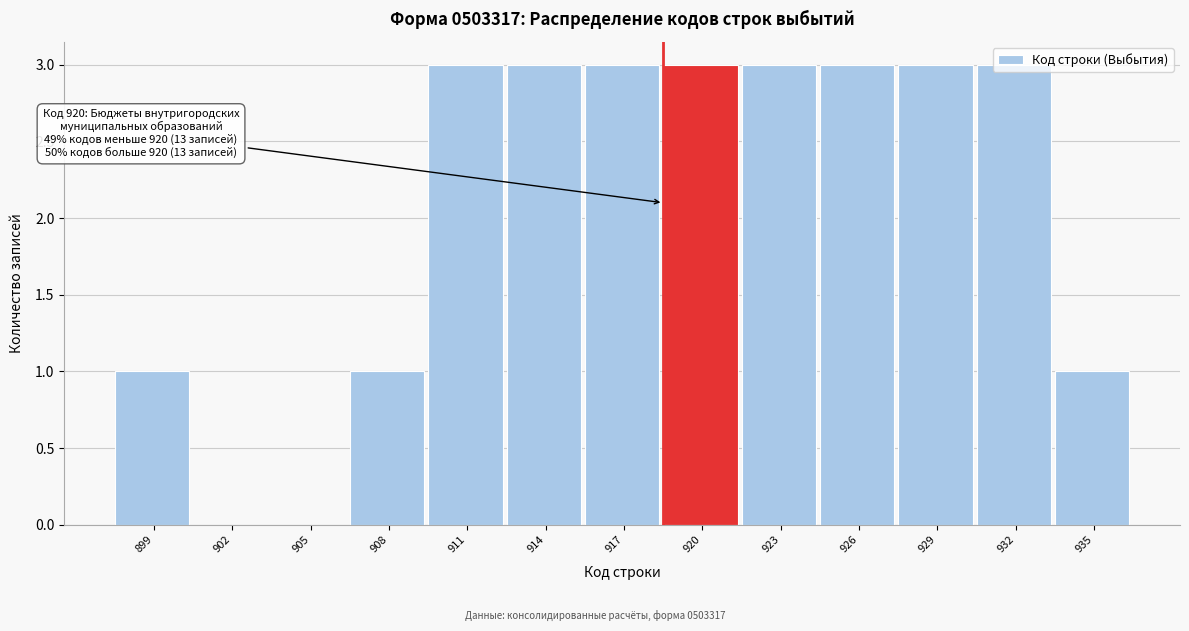

The value at 911 is 2. True or false?

False